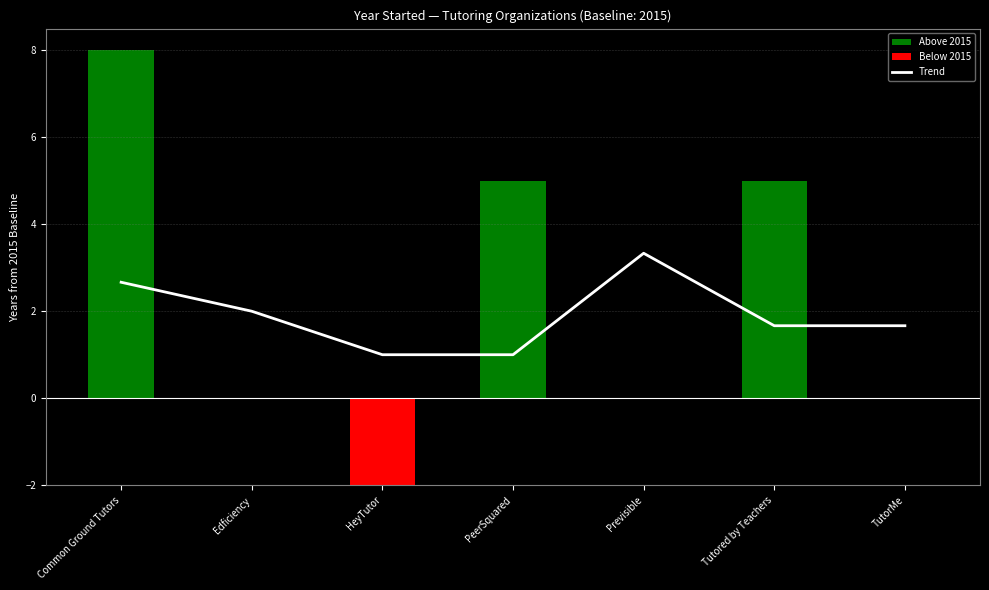

Where does the data first go above 1?

Common Ground Tutors